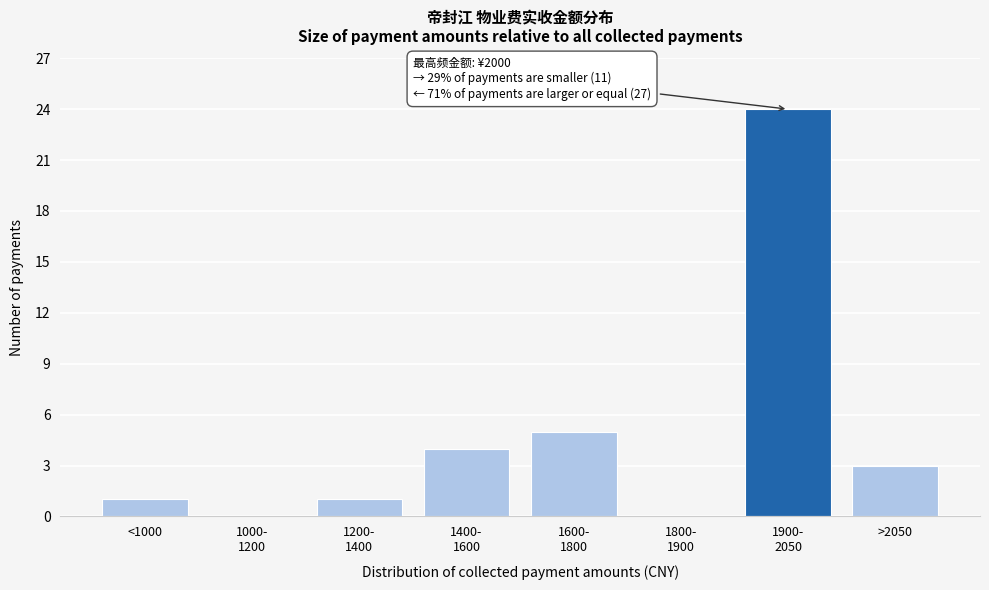

What is the maximum value shown in the chart?

24